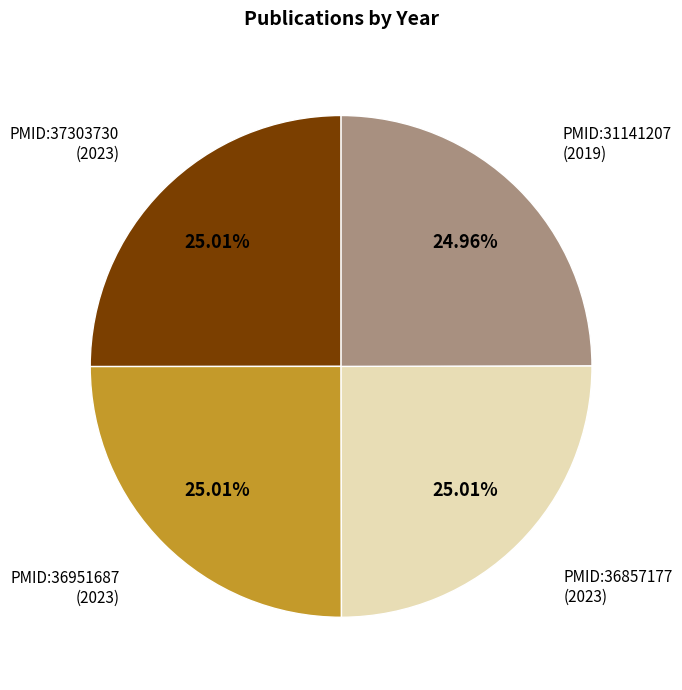

To the nearest percent, what is the average slice percentage?

25%